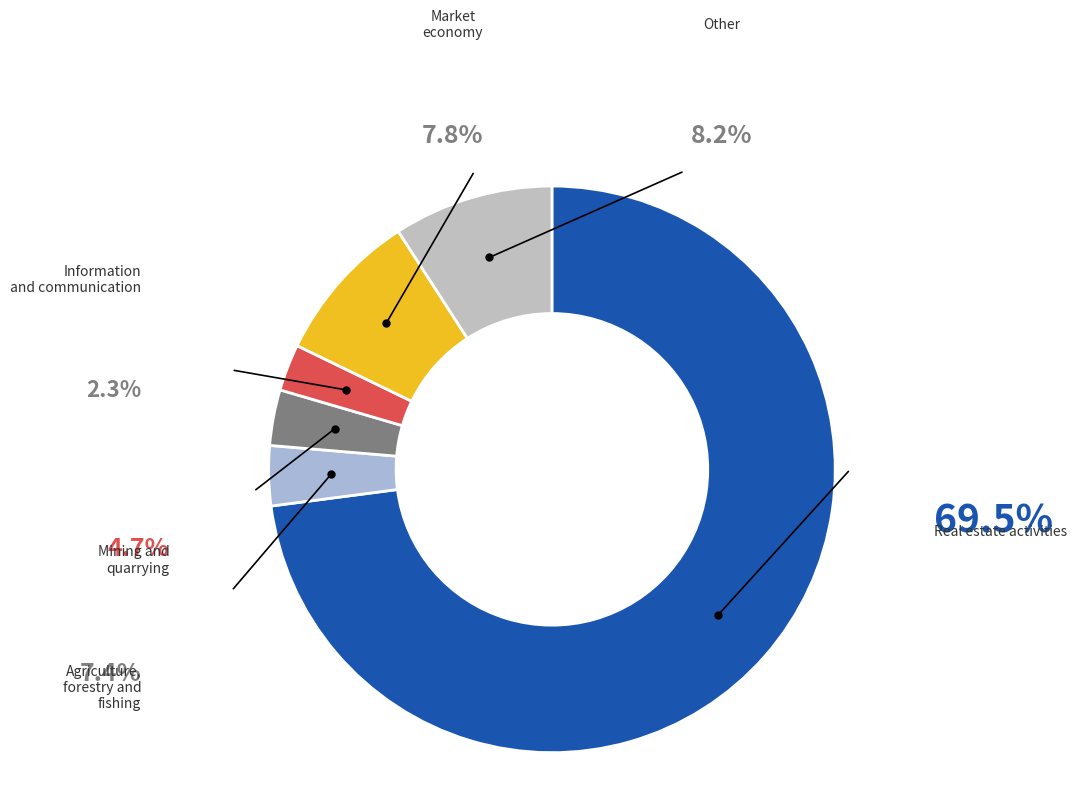

How many slices are in this pie chart?

6